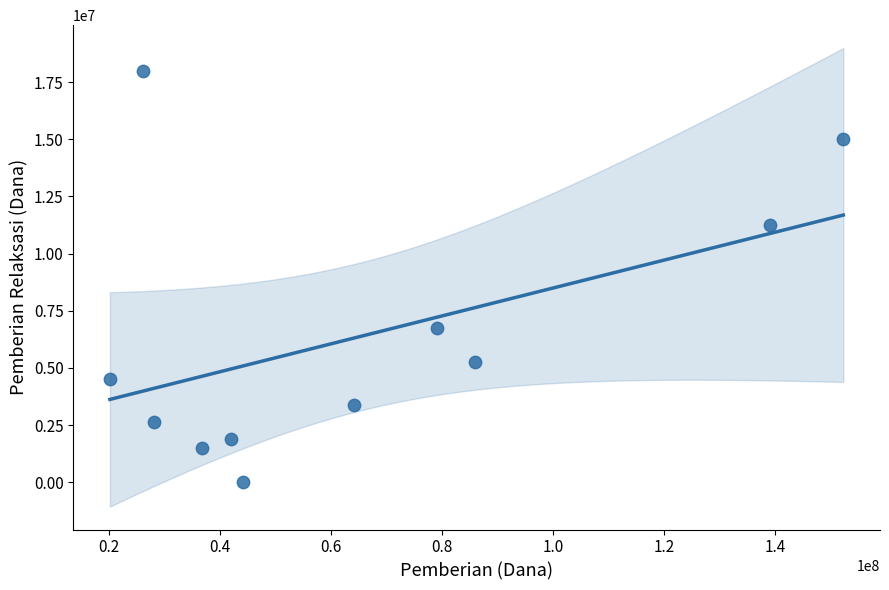

What is the range of X values (max minus min)?

132000000